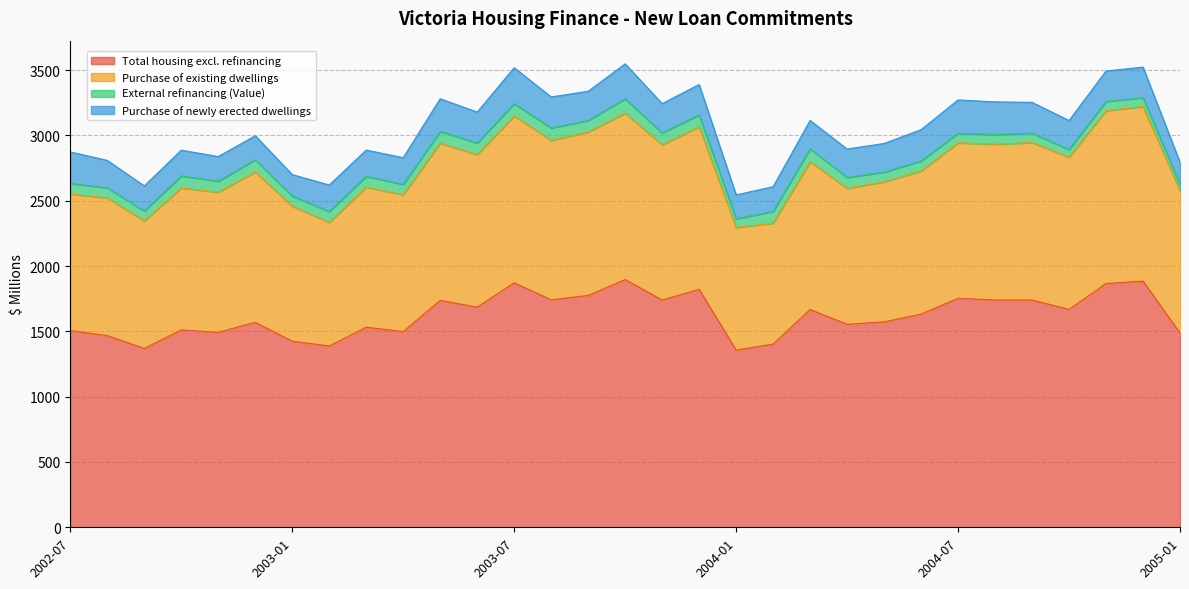

What value does the Total housing excl. refinancing series have at 2004-04?

1554.2